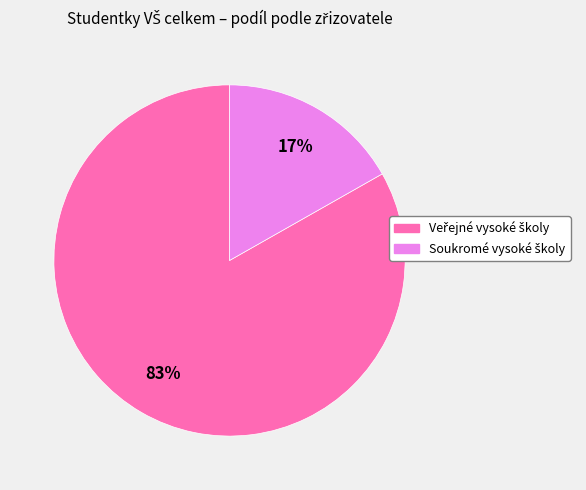

How many slices are in this pie chart?

2